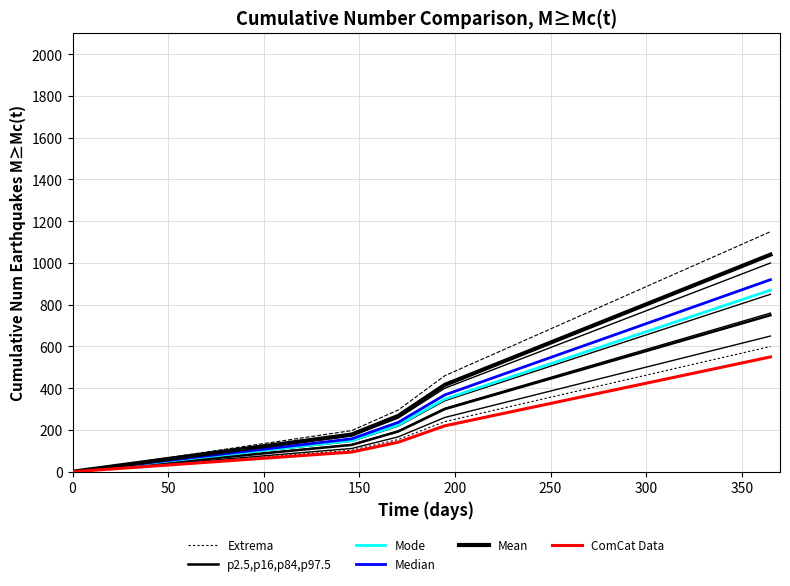

What is the total value across all series at 150?

540.6